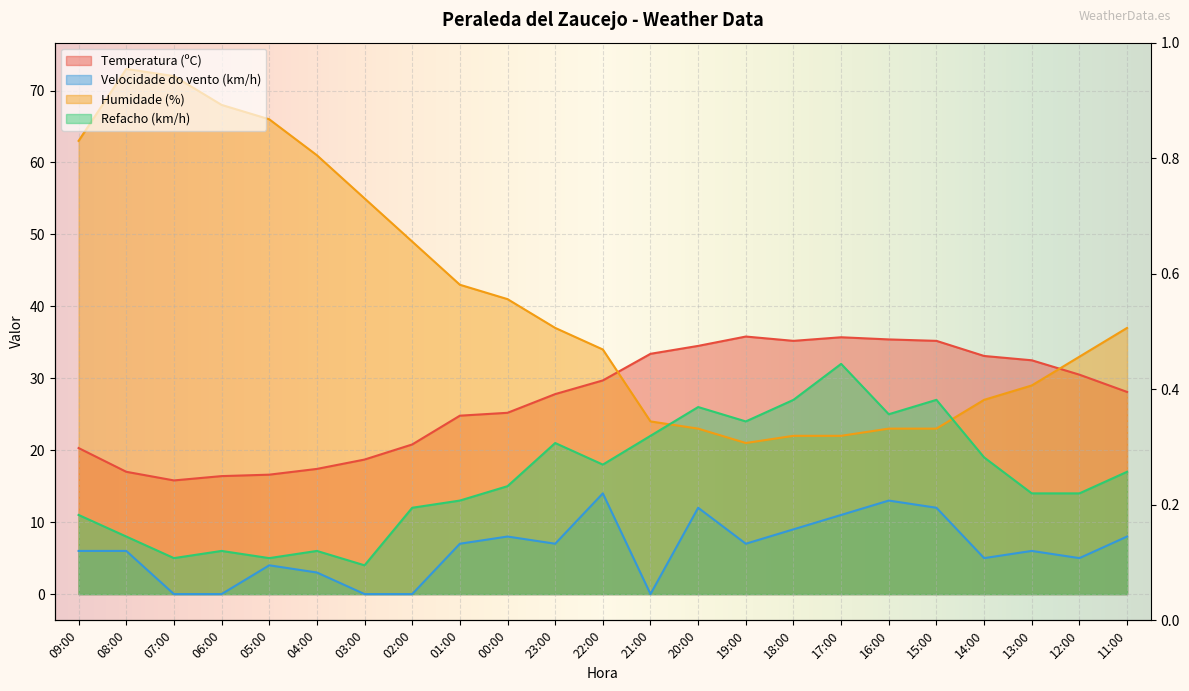

List the labels in order of Temperatura (ºC) value, smallest first.

07:00, 06:00, 05:00, 08:00, 04:00, 03:00, 09:00, 02:00, 01:00, 00:00, 23:00, 11:00, 22:00, 12:00, 13:00, 14:00, 21:00, 20:00, 18:00, 15:00, 16:00, 17:00, 19:00